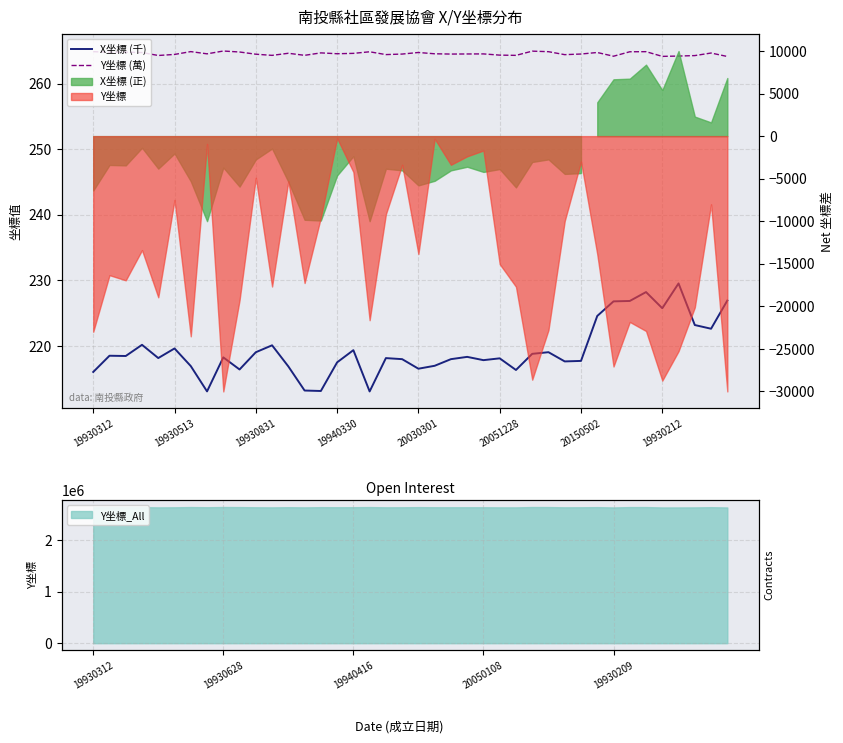

What position from the left is 38?

39